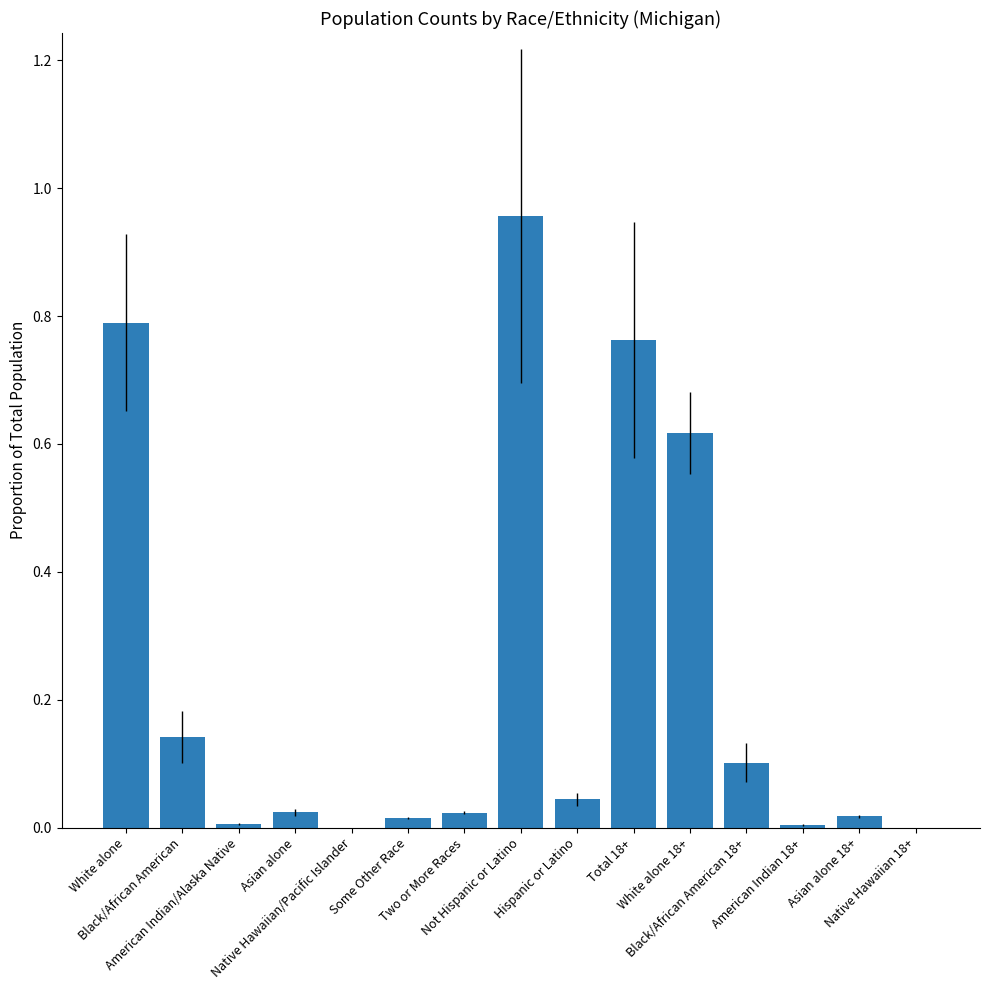

Rank the categories by value from highest to lowest.

Not Hispanic or Latino, White alone, Total 18+, White alone 18+, Black/African American, Black/African American 18+, Hispanic or Latino, Asian alone, Two or More Races, Asian alone 18+, Some Other Race, American Indian/Alaska Native, American Indian 18+, Native Hawaiian/Pacific Islander, Native Hawaiian 18+